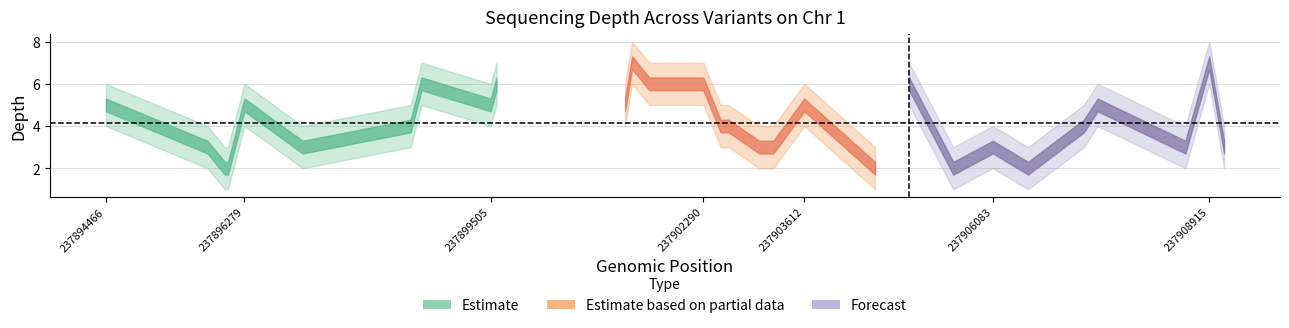

The depth series shows 7 at 12. True or false?

True